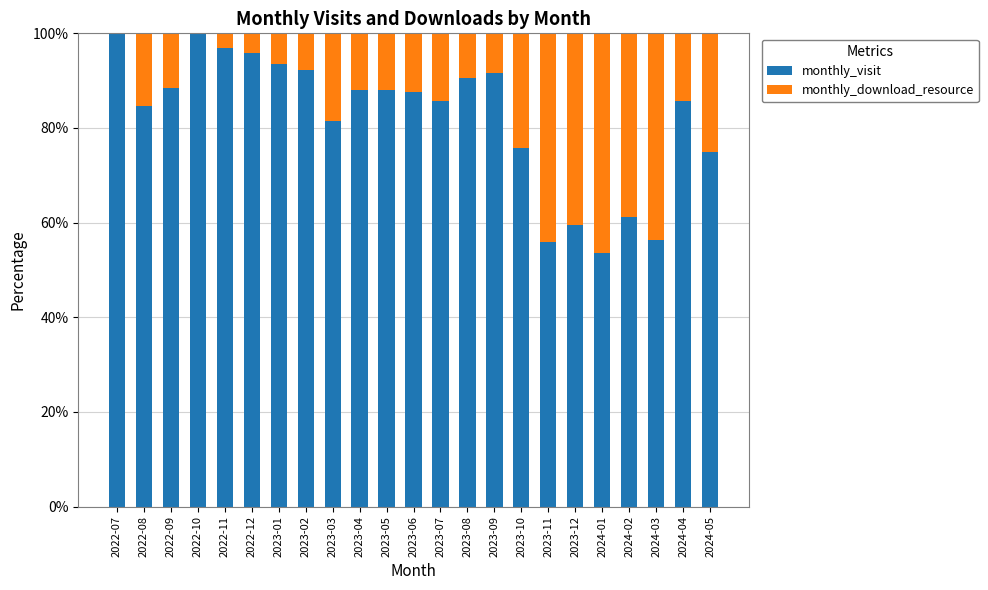

What is the sum of the monthly_visit values at 2024-03 and 2023-12?

115.7